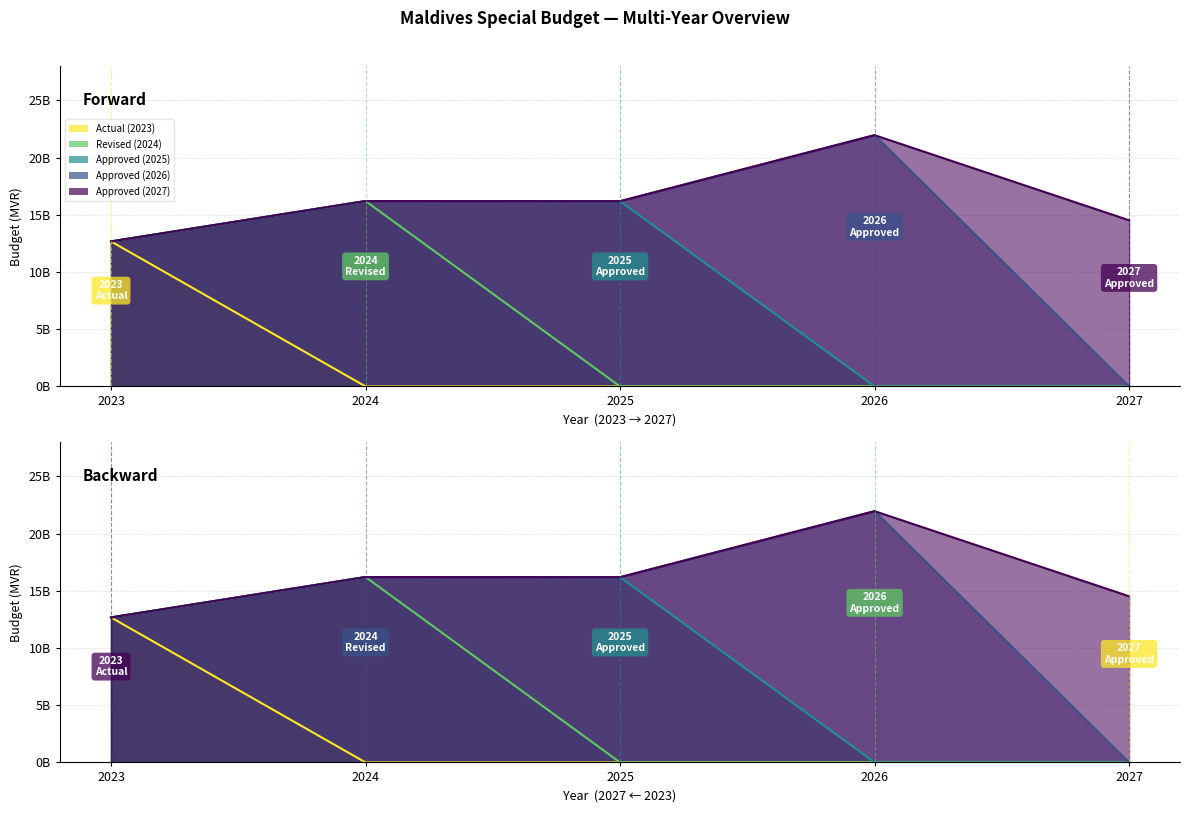

How many interior local peaks does the Approved (2025) series have?

1